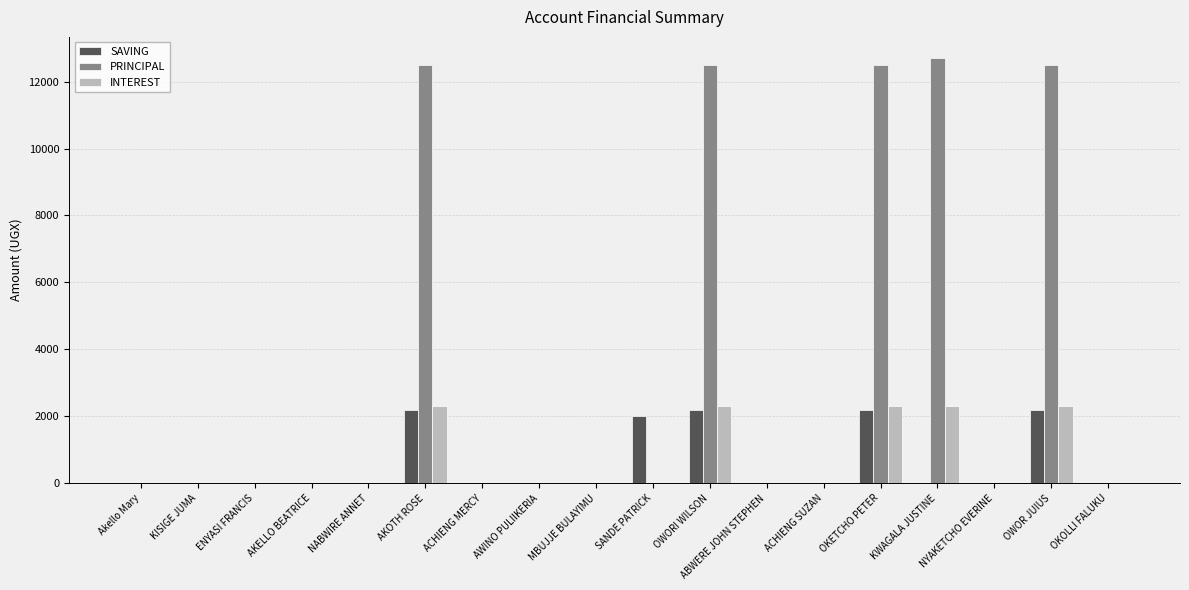

True or false: PRINCIPAL has a value of -4891 at ACHIENG SUZAN.

False